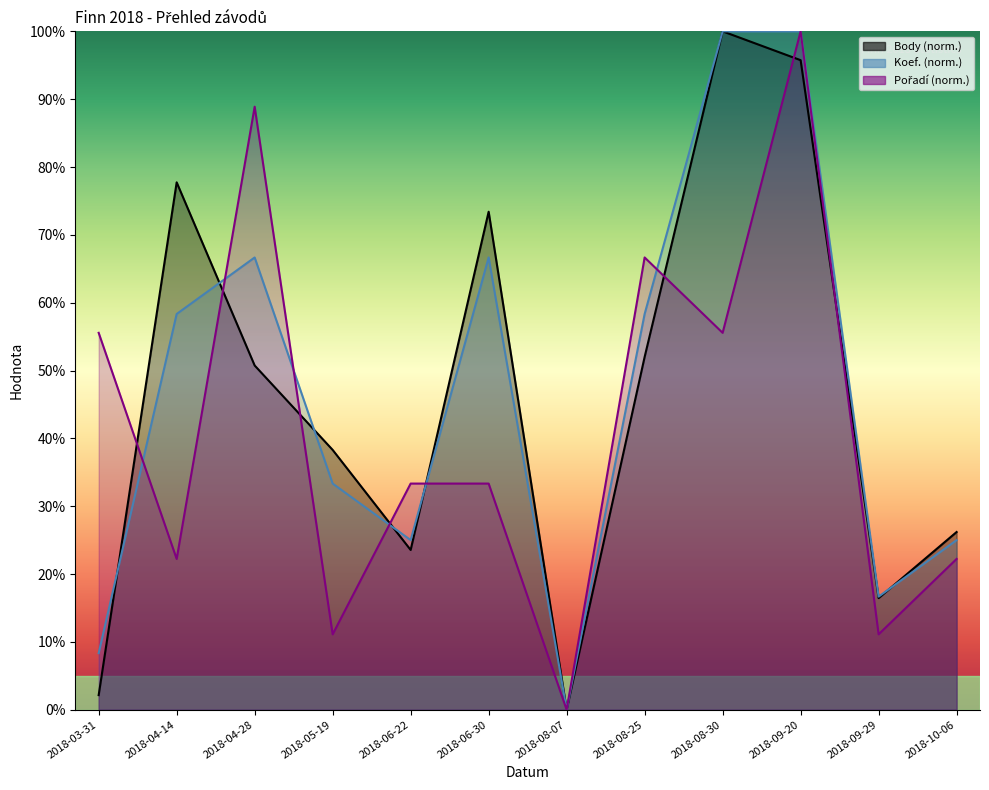

What is the difference between the maximum and minimum values in the Pořadí series?

100.0